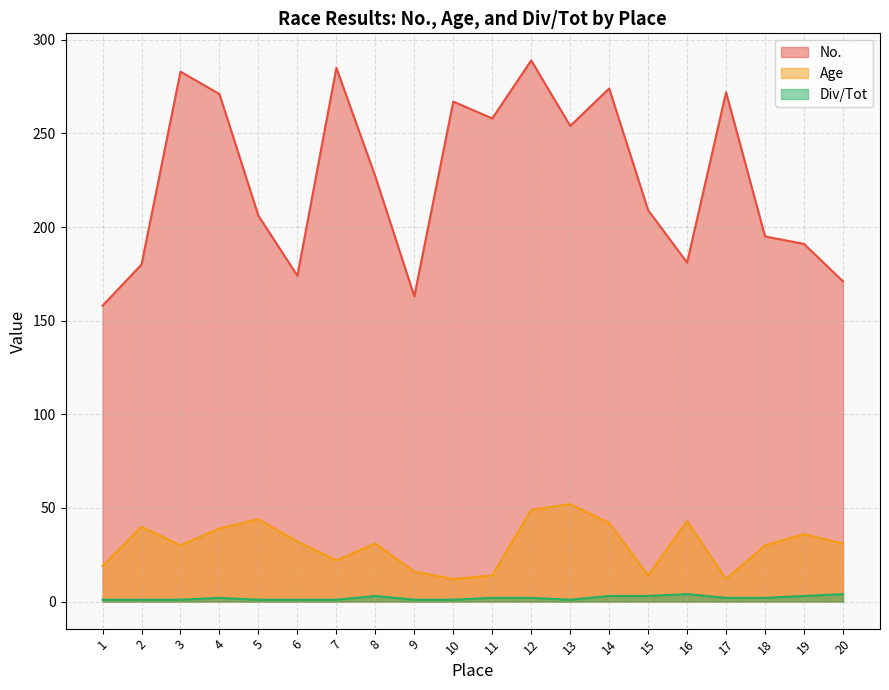

What is the value of the No. point at the 11th from the left?

258